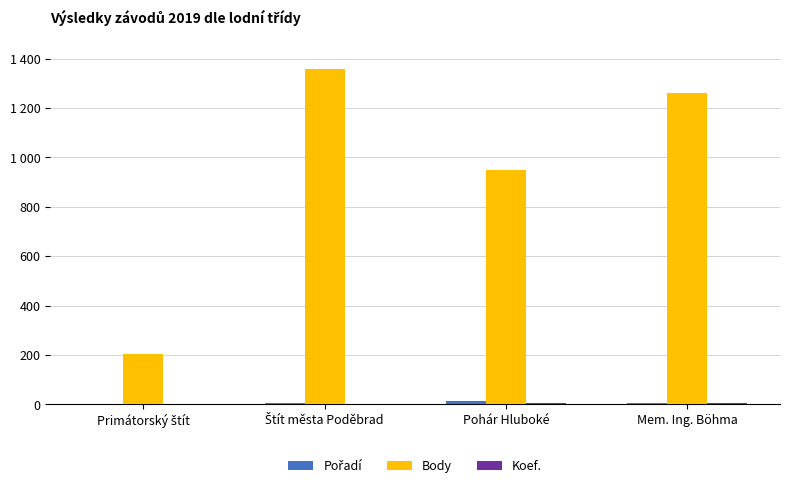

At which label does Pořadí first exceed 5?

Pohár Hluboké